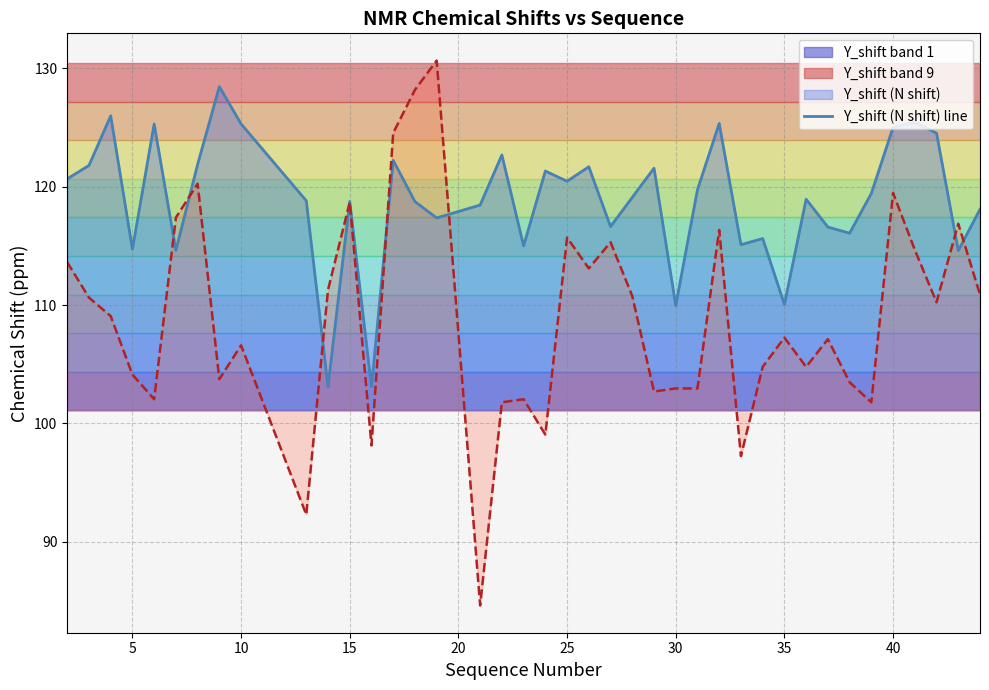

True or false: X_shift (H shift, scaled) line and Y_shift (N shift) line cross at least once.

True